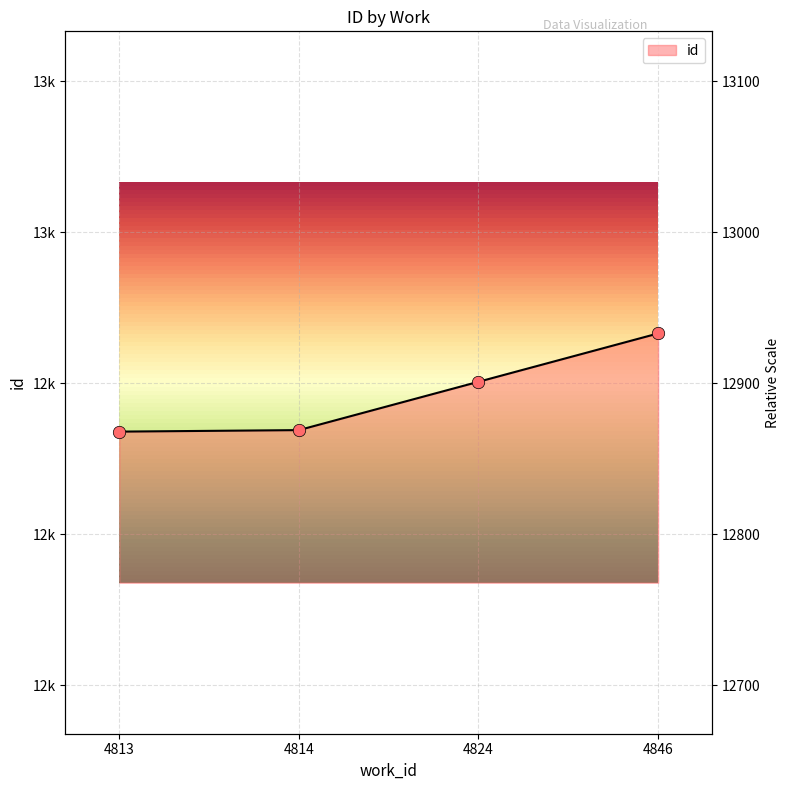

Which has a higher value, 4824 or 4813?

4824